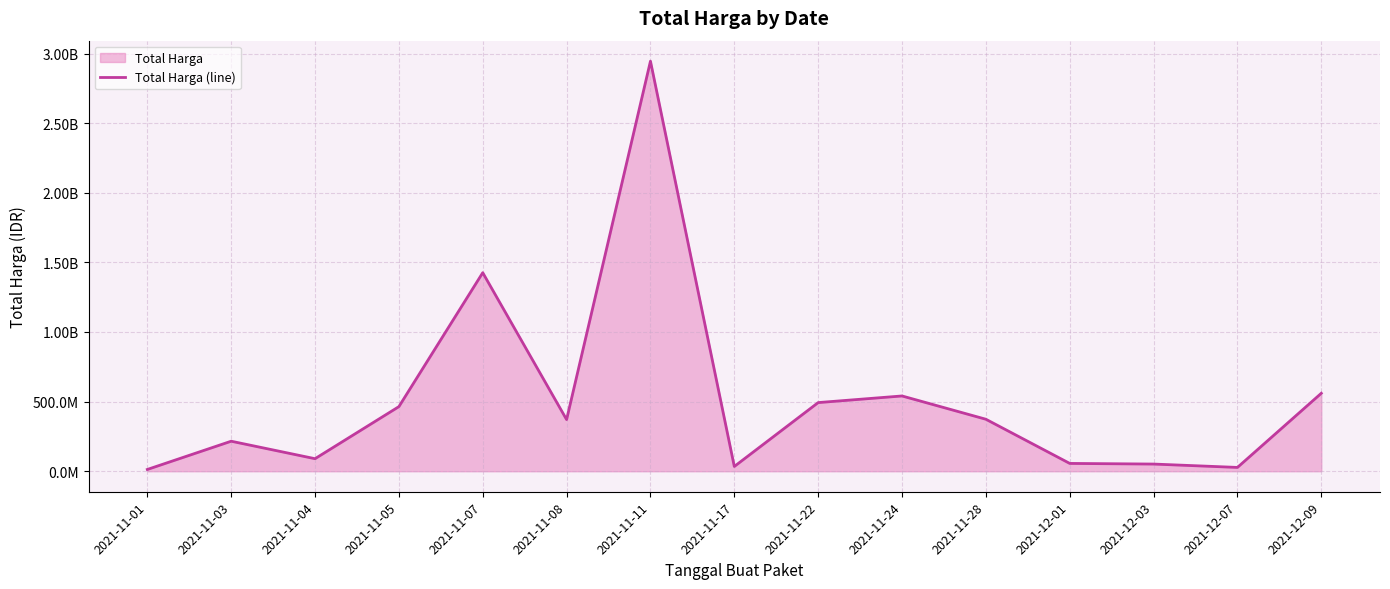

The value at 2021-12-03 is 51601000. True or false?

True